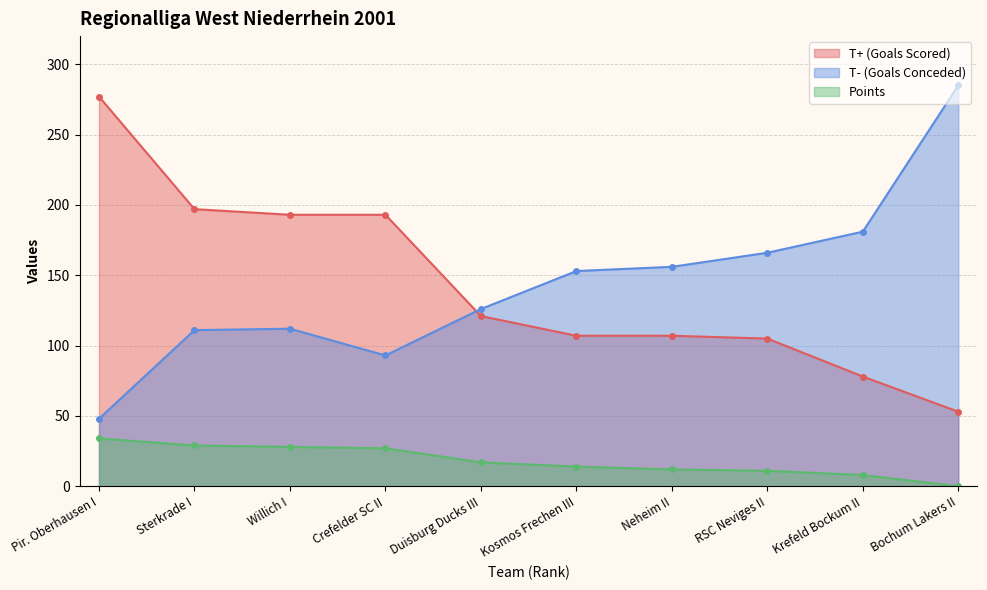

At Kosmos Frechen III, list the series in order from smallest to largest.

Points, T+ (Goals Scored), T- (Goals Conceded)